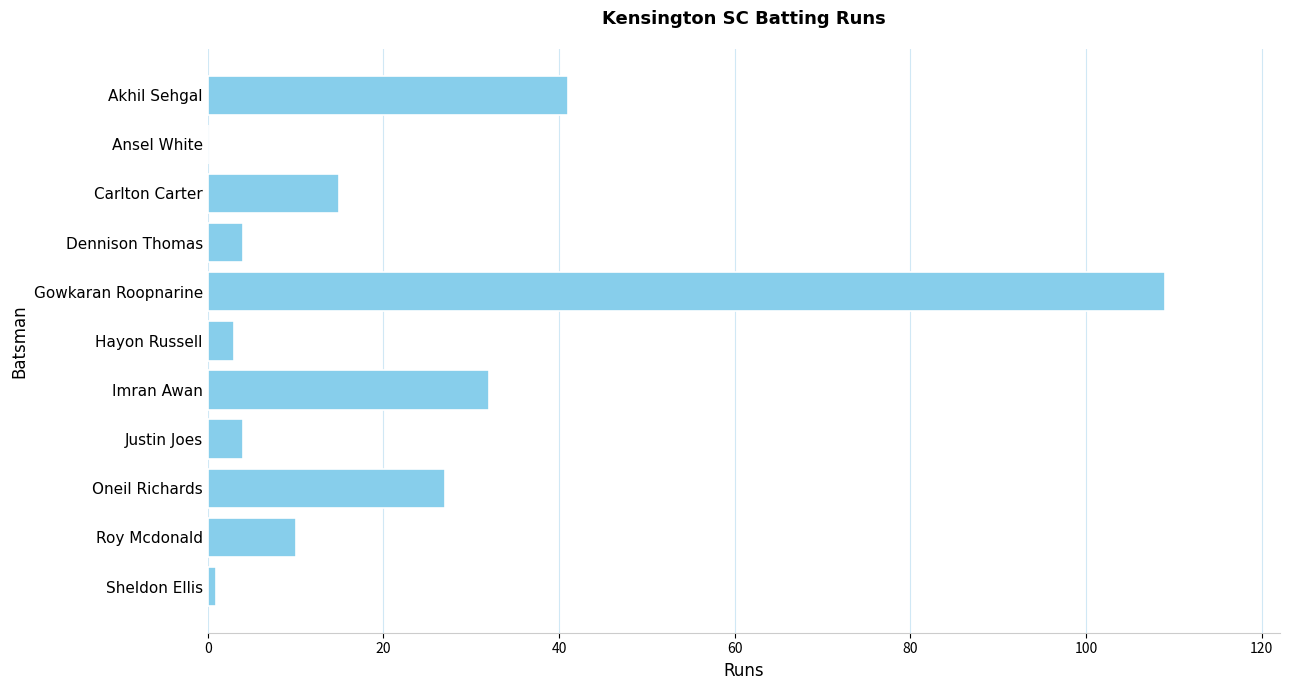

How many distinct data groups are displayed?

1